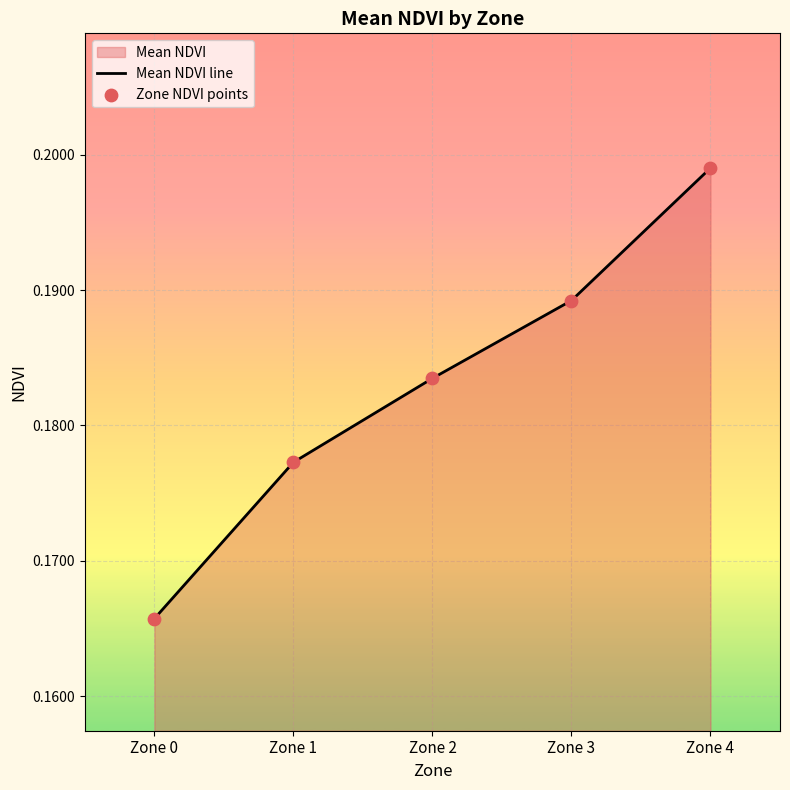

At how many categories does at least one series exceed 0?

5